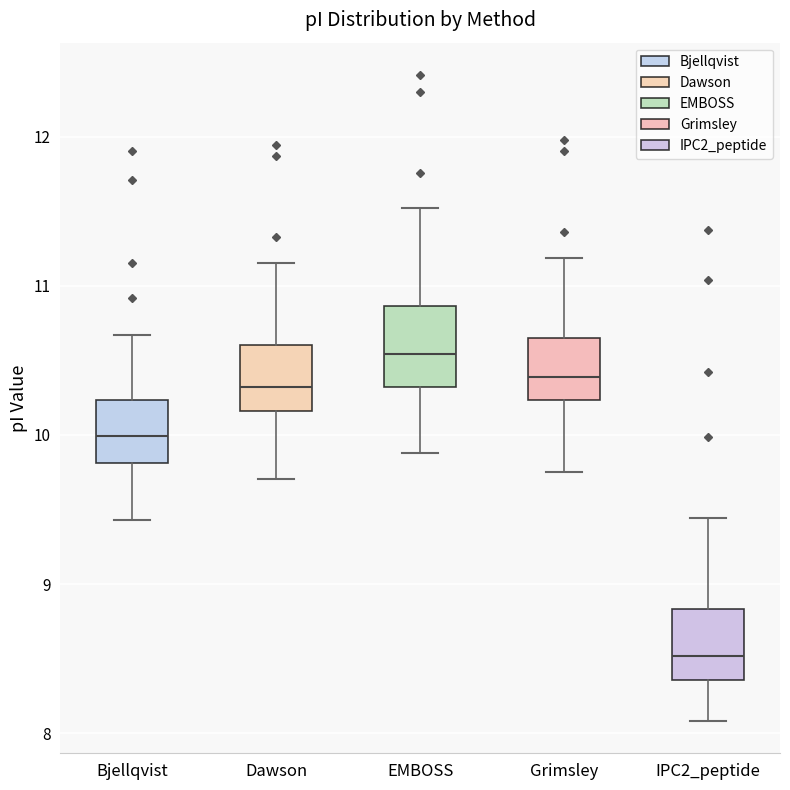

Where does the lower whisker of the box for Bjellqvist end on the y-axis? The values are not printed on the chart, so give them approximately, as read against the axis.

9.4